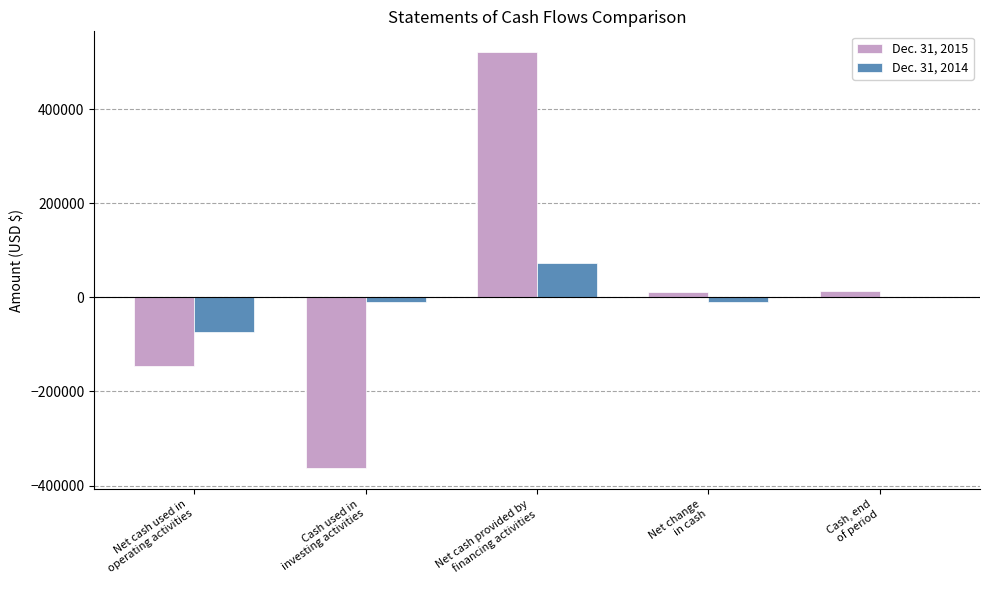

At which label does Dec. 31, 2015 reach its peak?

Net cash provided by
financing activities